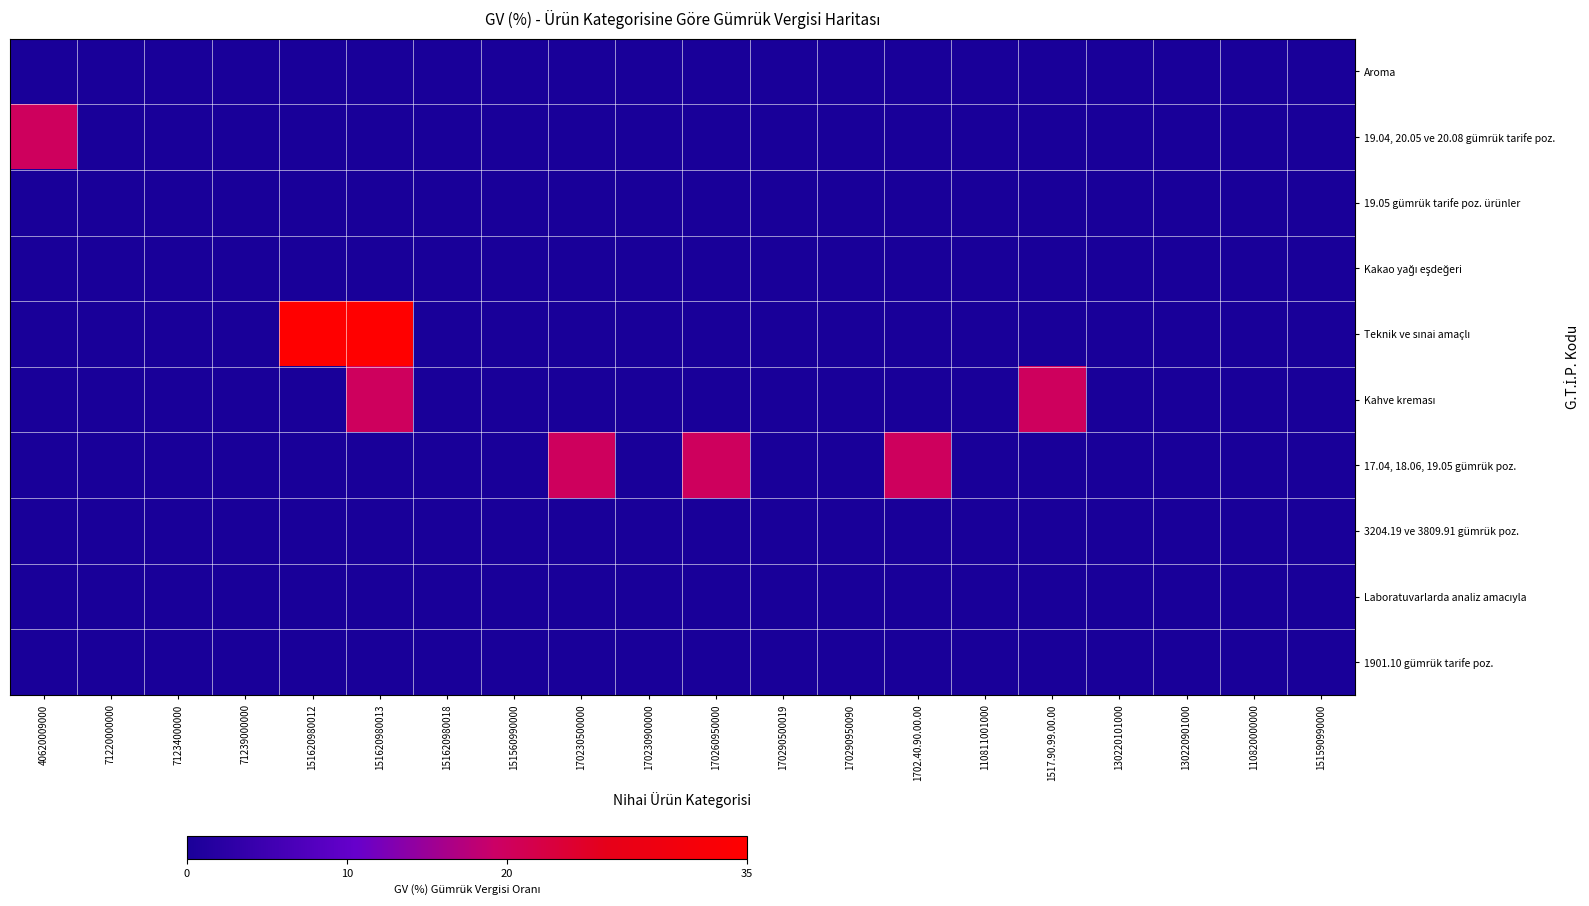

How many distinct data groups are displayed?

10